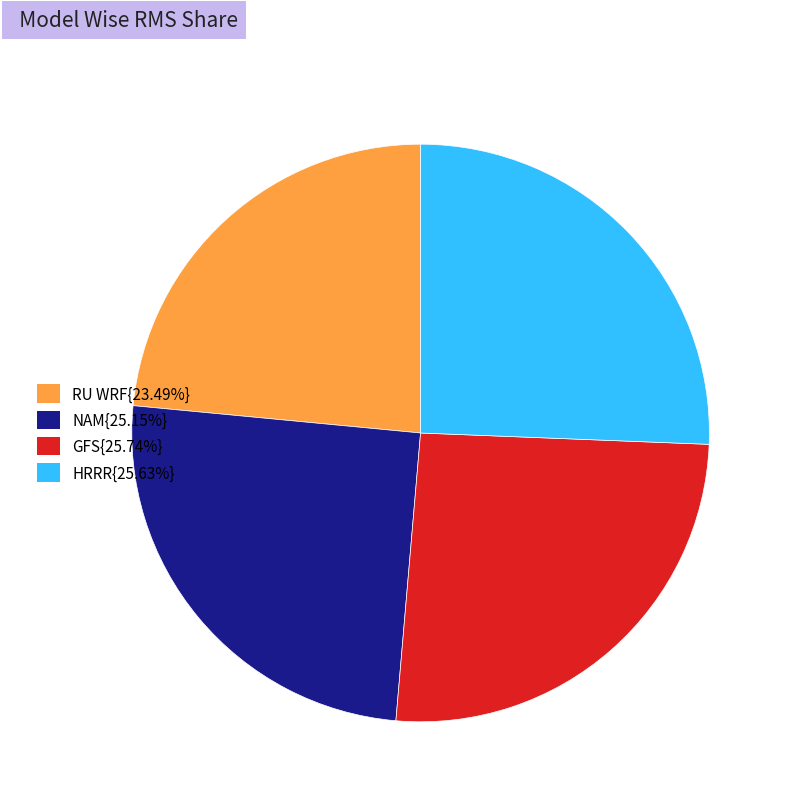

Is there a majority slice in this chart?

No